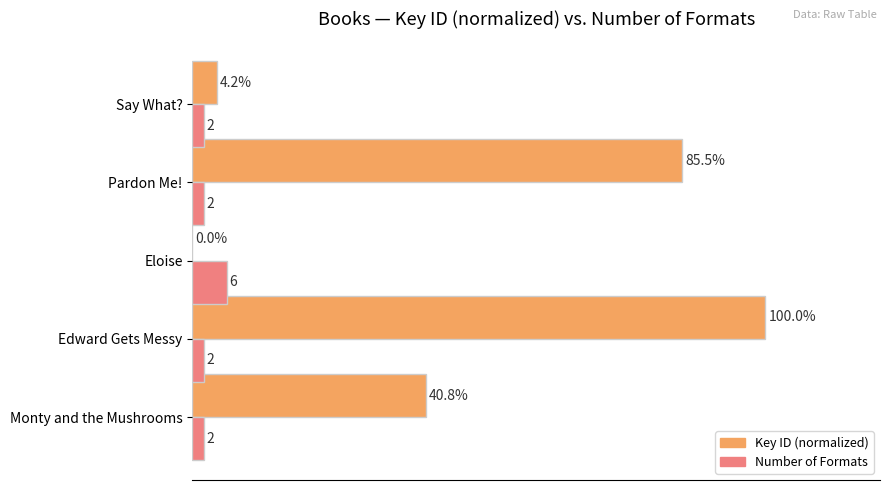

Is the value of Key ID (normalized) at Pardon Me! greater than the value of Number of Formats at Pardon Me!?

Yes